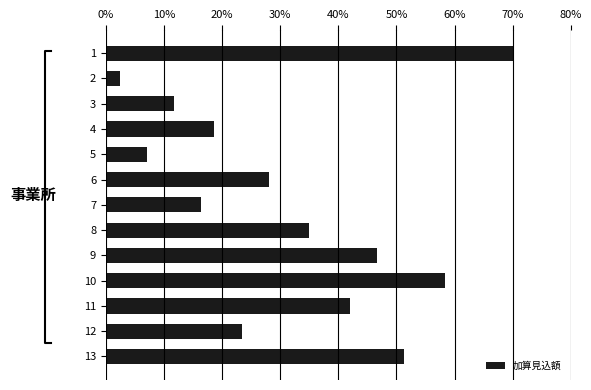

What is the average value?

31.6